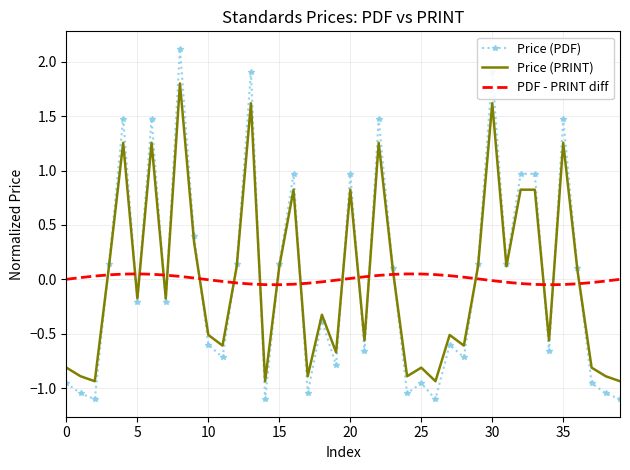

Which series has the largest range (max minus min)?

Price (PDF)